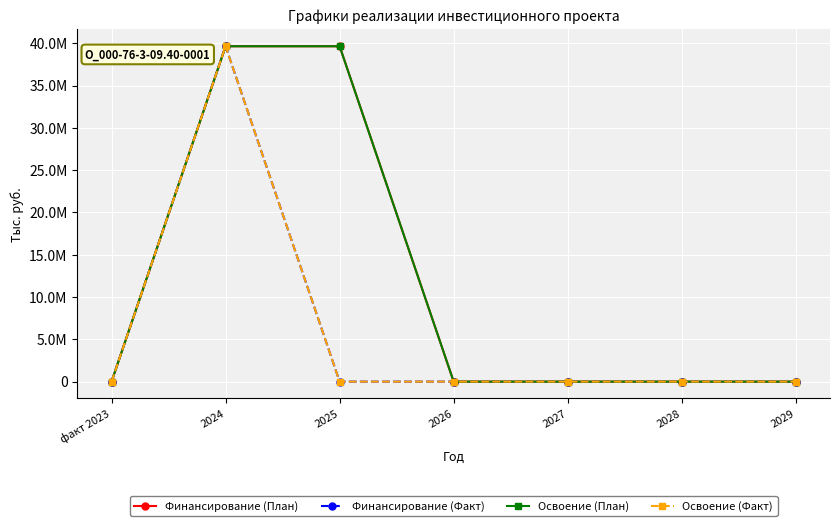

Is this an area chart (filled region under the line)?

No